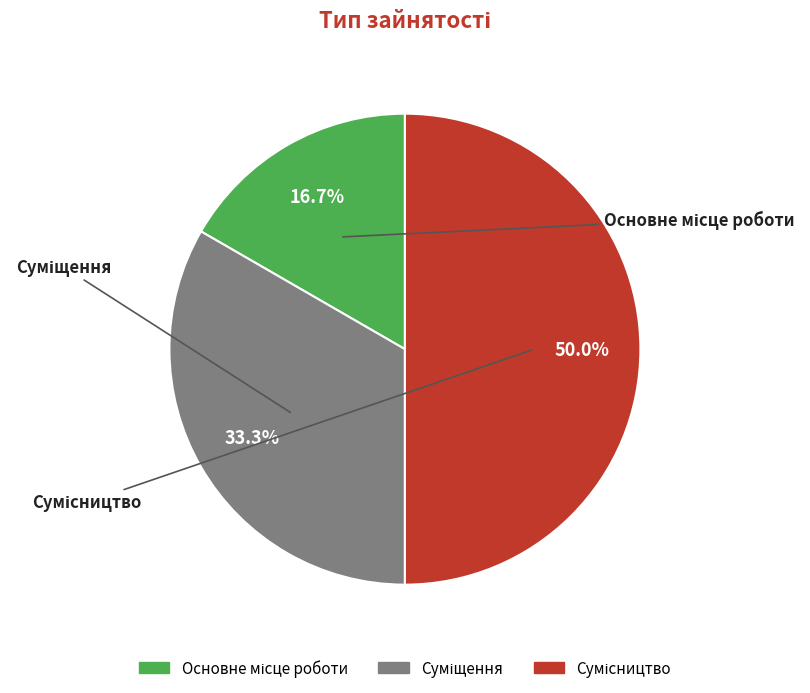

Which has a higher value, Основне місце роботи or Сумісництво?

Сумісництво